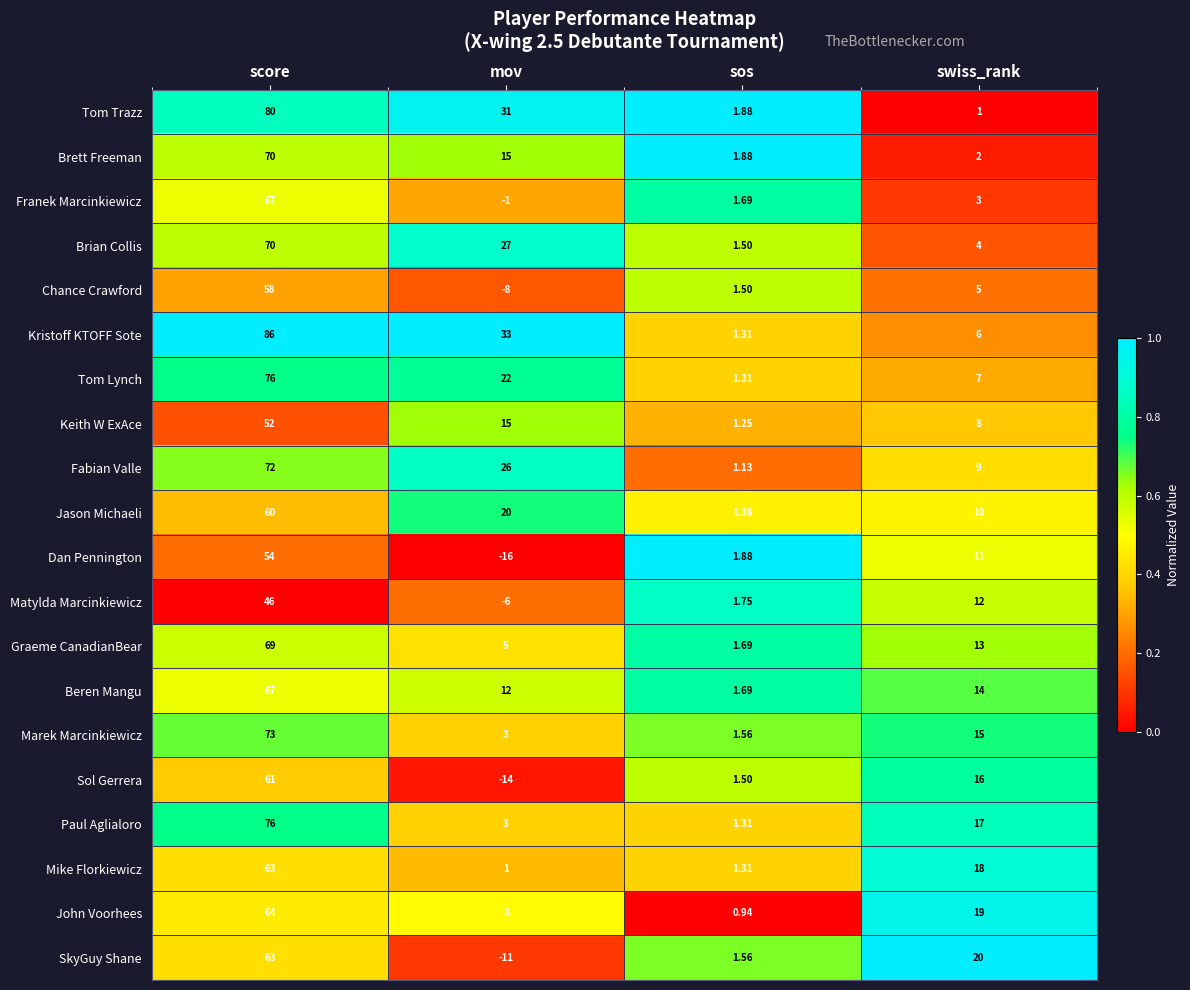

Rank the categories by Dan Pennington value from lowest to highest.

mov, sos, swiss_rank, score